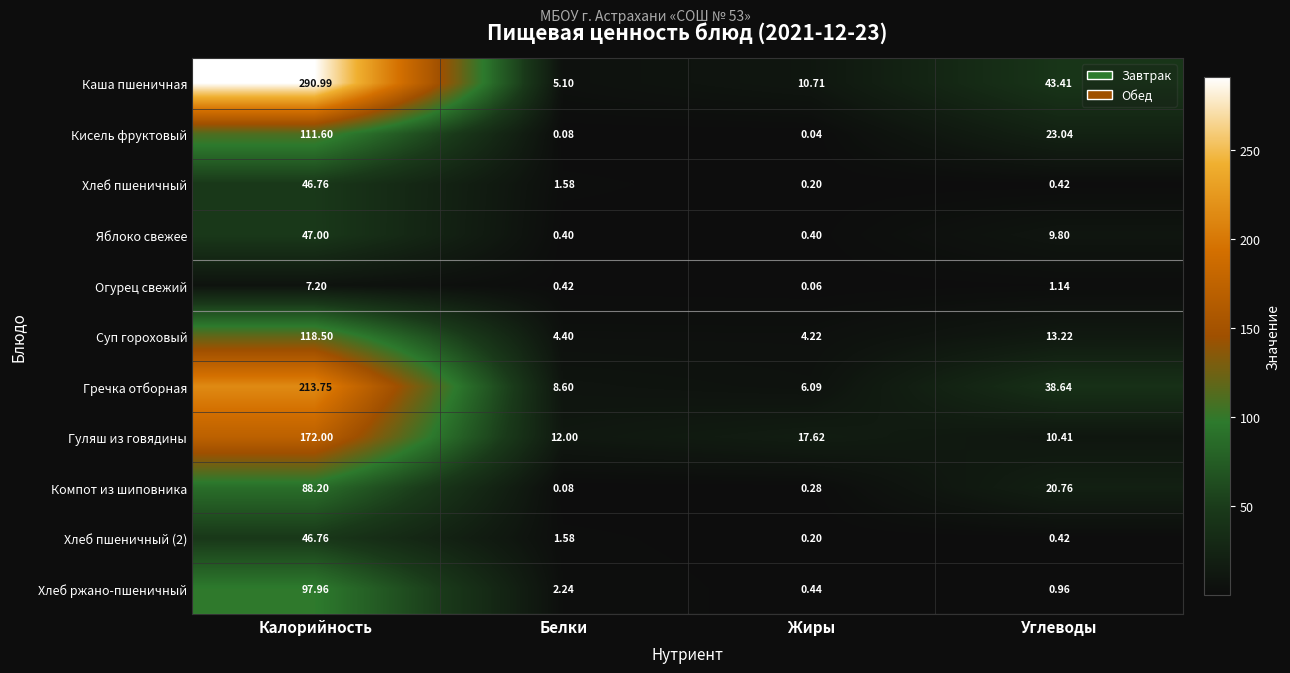

Rank the categories by Каша пшеничная value from highest to lowest.

Калорийность, Углеводы, Жиры, Белки